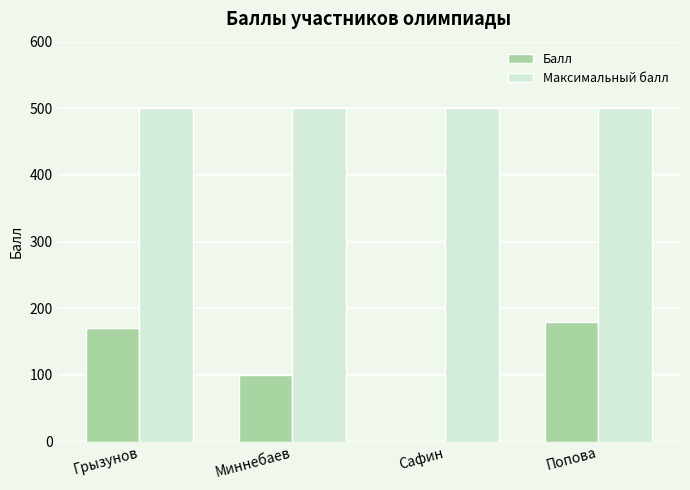

True or false: Максимальный балл has a value of 205 at Миннебаев.

False